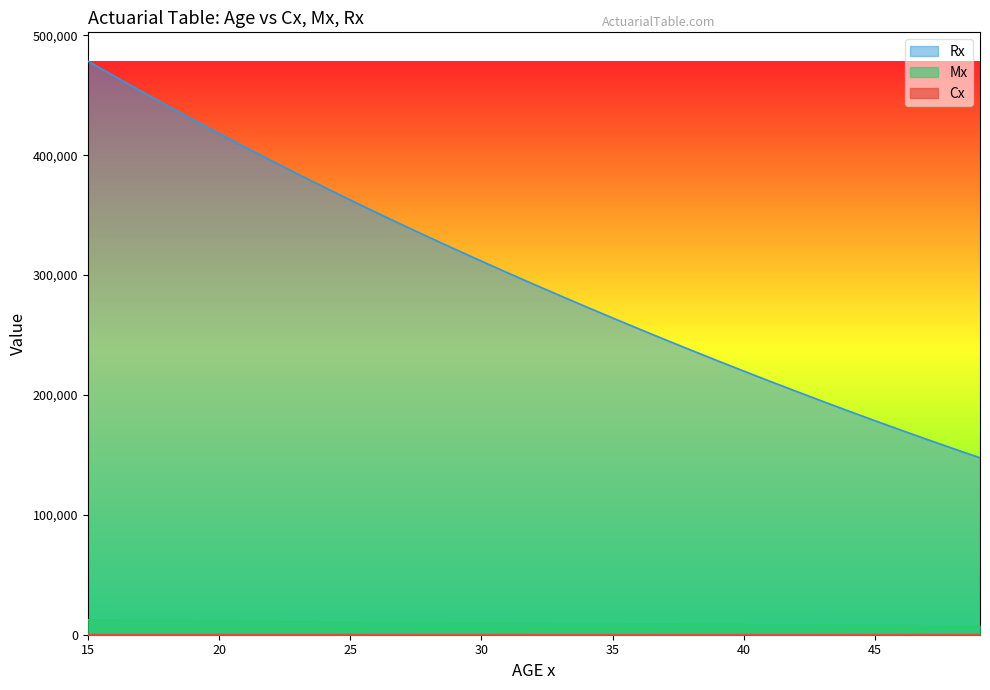

Is it true that Cx equals 165.9 at 26?

True